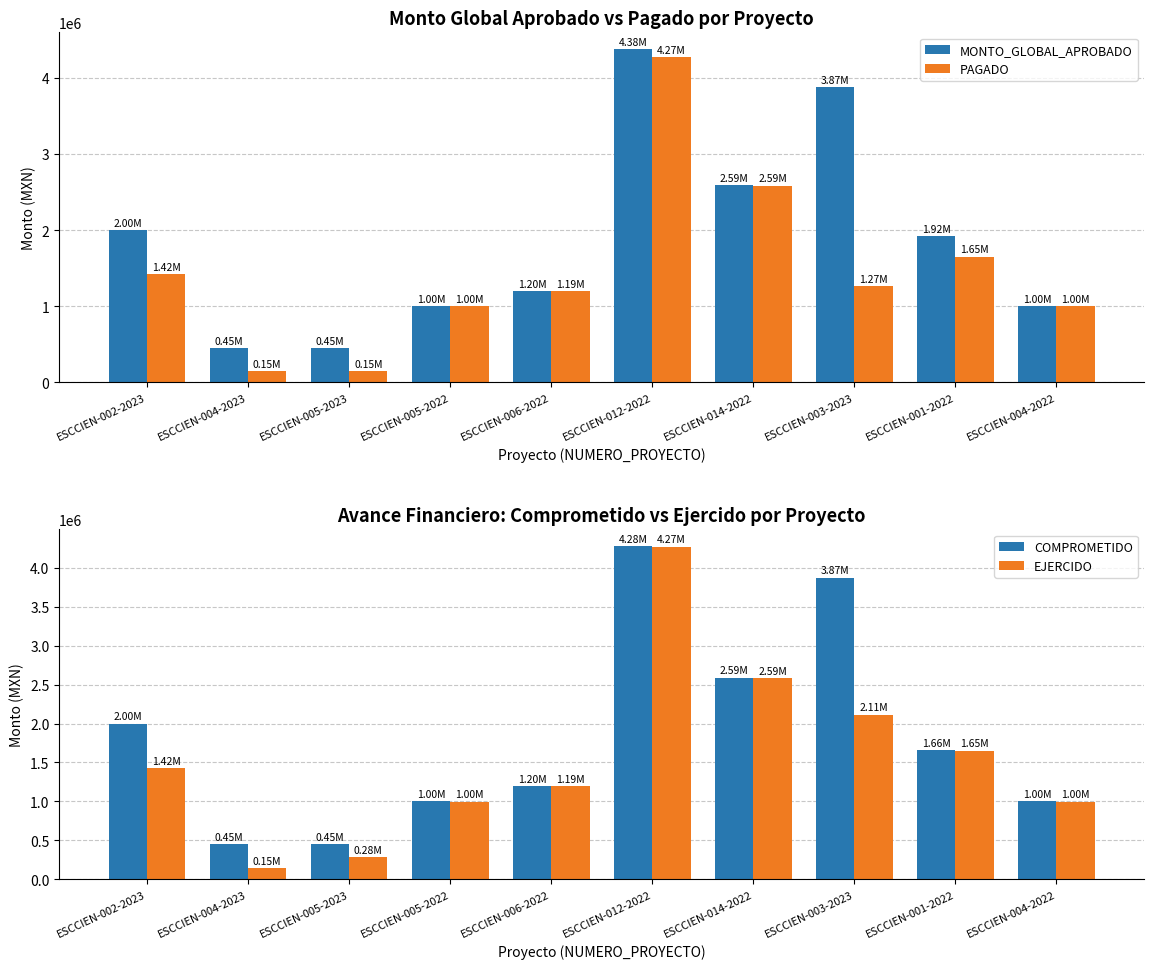

What value does the COMPROMETIDO series have at ESCCIEN-002-2023?

1998782.3